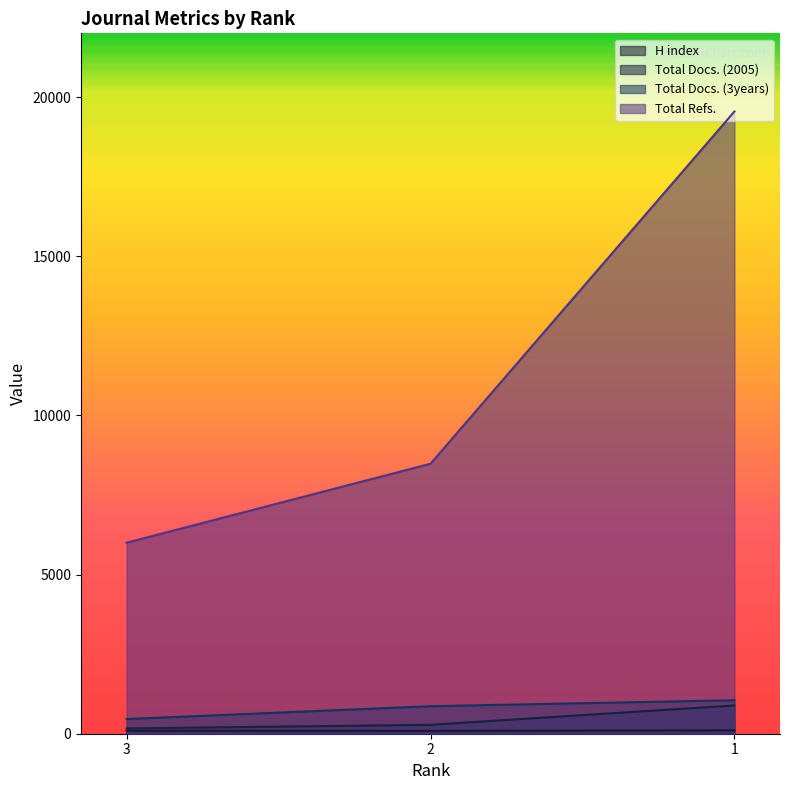

List the labels in order of Total Docs. (3years) value, largest first.

1, 2, 3